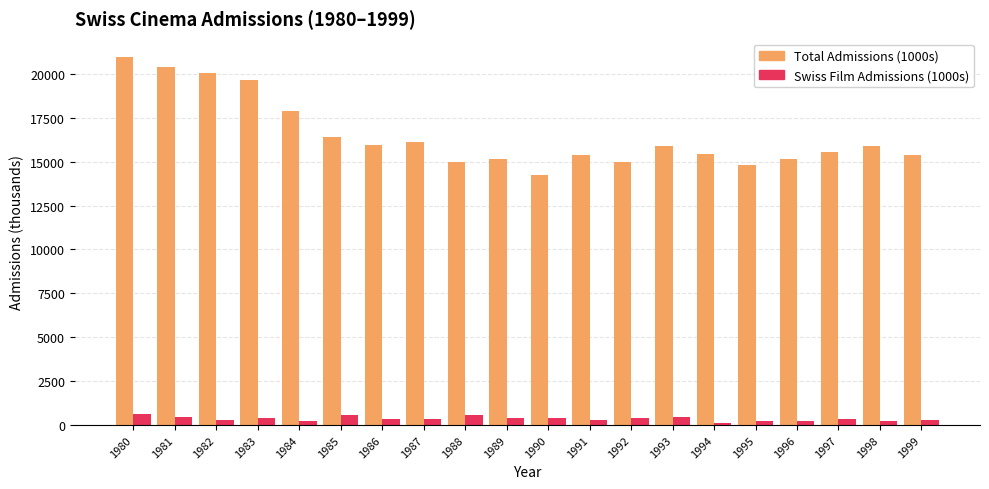

How many values in the Total Admissions (1000s) series are below 15906?

10